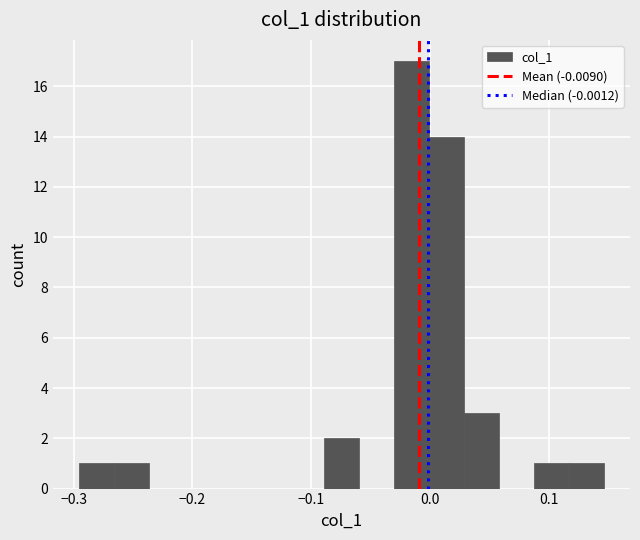

Read against the x-axis, roughly where is the centre of the tallest bar?

-0.02